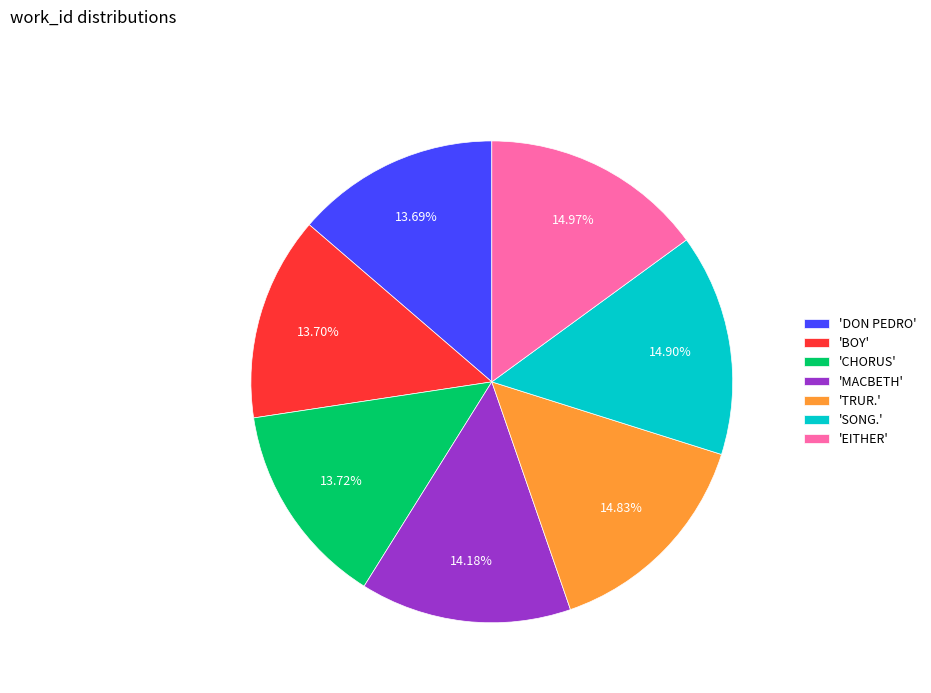

Is there a majority slice in this chart?

No